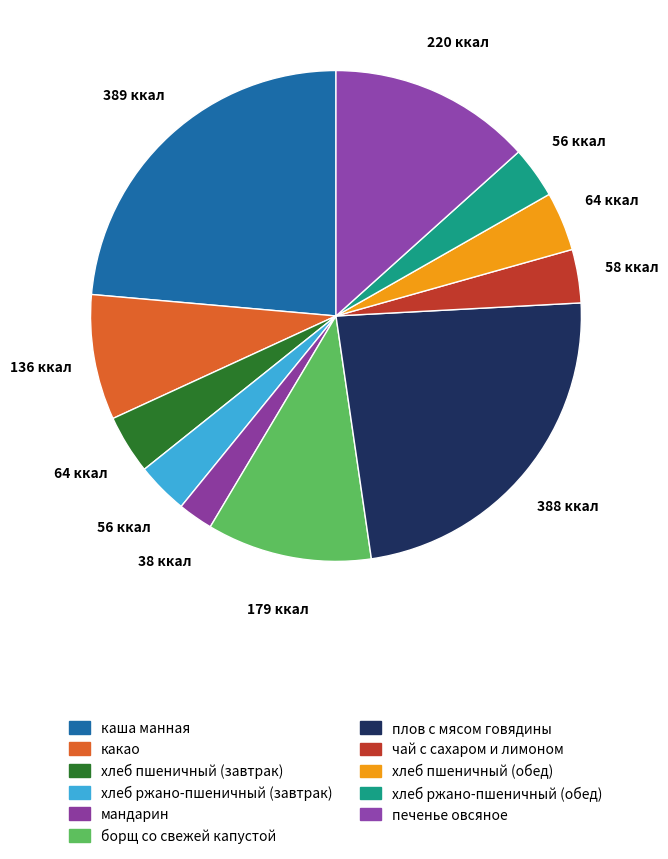

How many slices are in this pie chart?

11